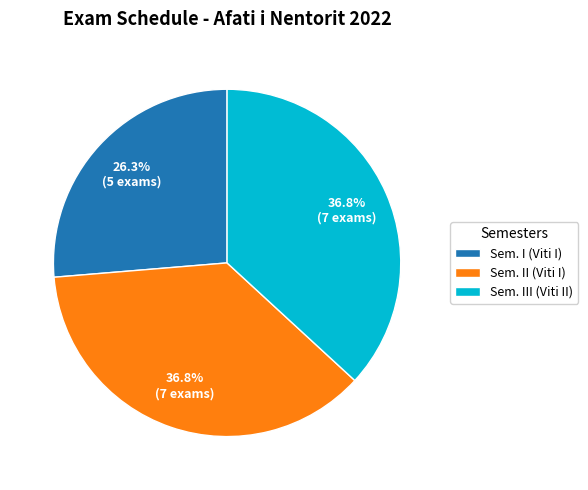

What is the total percentage of Sem. II (Viti I) and Sem. I (Viti I)?

63.2%